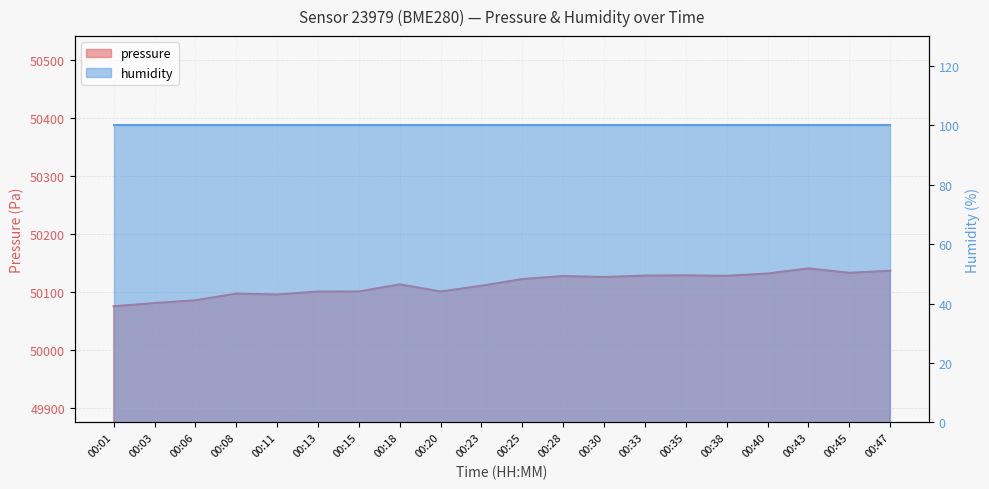

True or false: the data shows 50100.9 at 00:20.

True